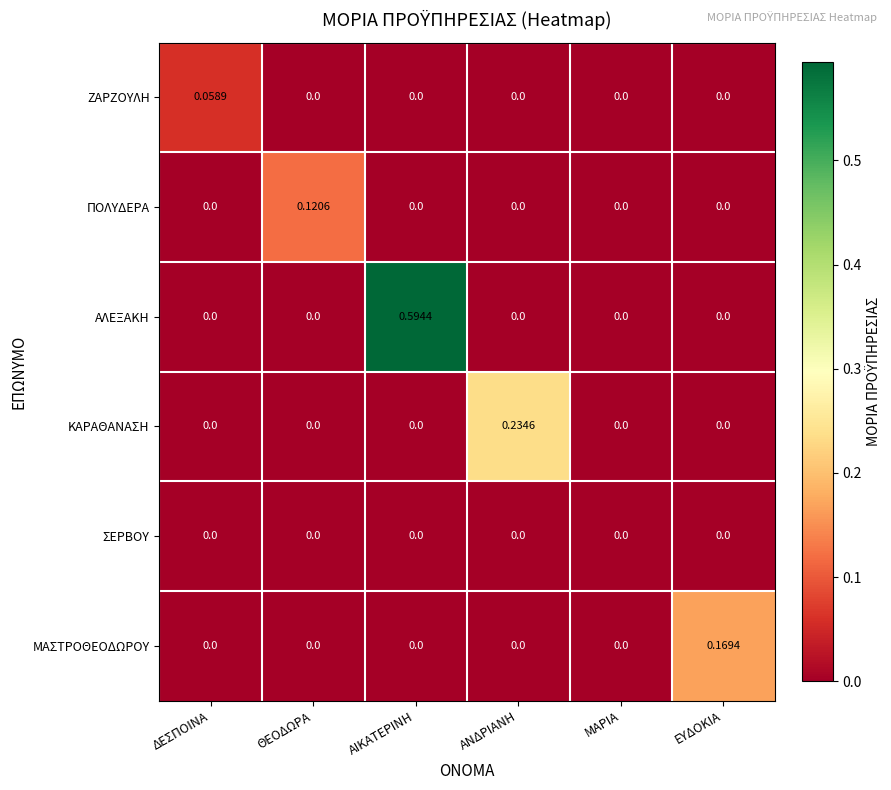

List the series in order of their peak value, lowest first.

ΣΕΡΒΟΥ, ΖΑΡΖΟΥΛΗ, ΠΟΛΥΔΕΡΑ, ΜΑΣΤΡΟΘΕΟΔΩΡΟΥ, ΚΑΡΑΘΑΝΑΣΗ, ΑΛΕΞΑΚΗ